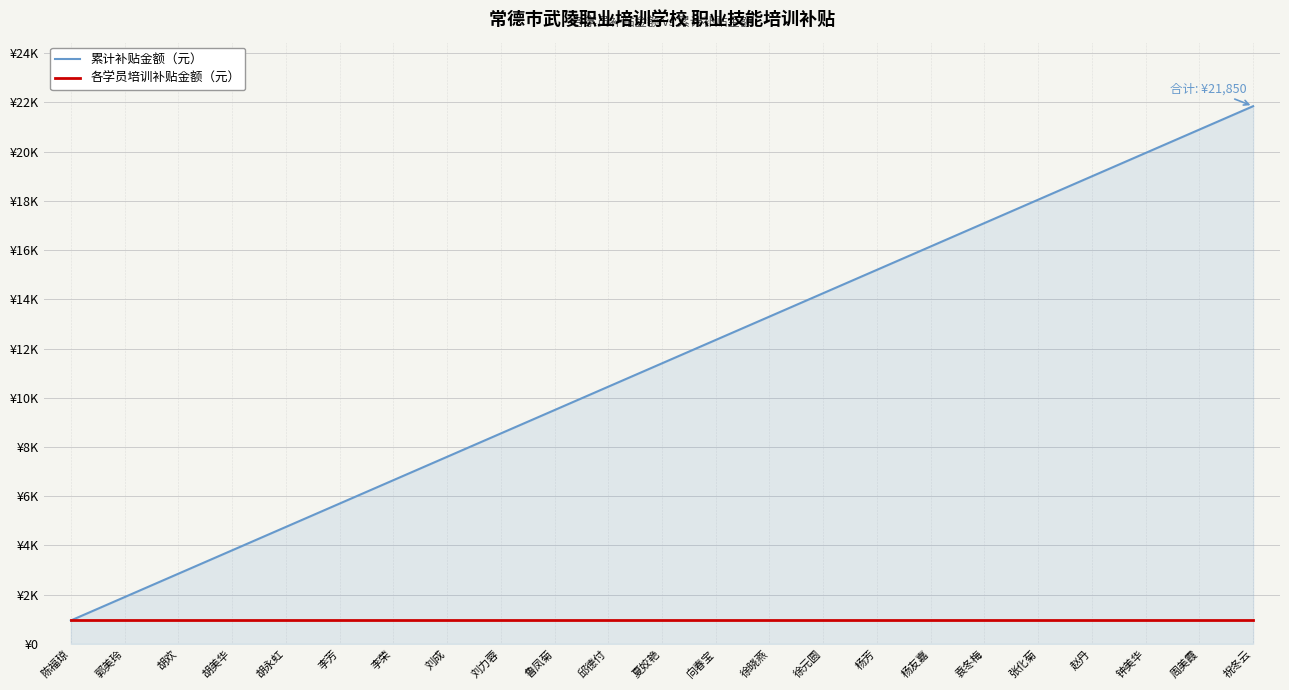

Reading left to right, list all the values displayed in this chart.

累计补贴金额（元）: 陈福琼=950	郭美玲=1900	胡欢=2850	胡美华=3800	胡永虹=4750	李芳=5700	李荣=6650	刘成=7600	刘力蓉=8550	鲁凤菊=9500	邱德付=10450	夏姣艳=11400	向春宝=12350	徐晓燕=13300	徐元圆=14250	杨芳=15200	杨友嘉=16150	袁冬梅=17100	张化菊=18050	赵丹=19000	钟美华=19950	周美霞=20900	祝冬云=21850
各学员培训补贴金额（元）: 陈福琼=950	郭美玲=950	胡欢=950	胡美华=950	胡永虹=950	李芳=950	李荣=950	刘成=950	刘力蓉=950	鲁凤菊=950	邱德付=950	夏姣艳=950	向春宝=950	徐晓燕=950	徐元圆=950	杨芳=950	杨友嘉=950	袁冬梅=950	张化菊=950	赵丹=950	钟美华=950	周美霞=950	祝冬云=950